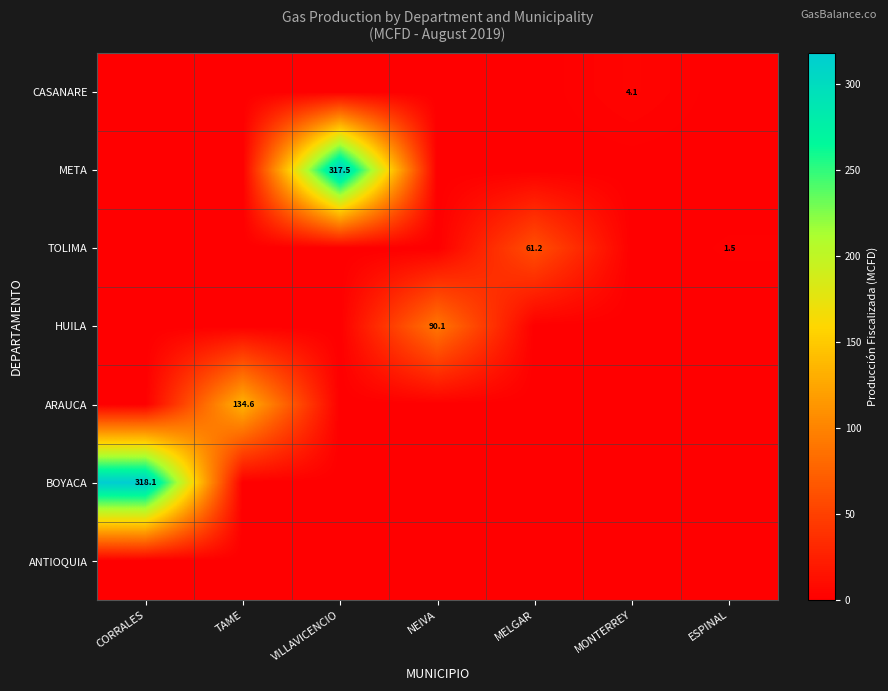

True or false: HUILA has a value of 90.1 at NEIVA.

True